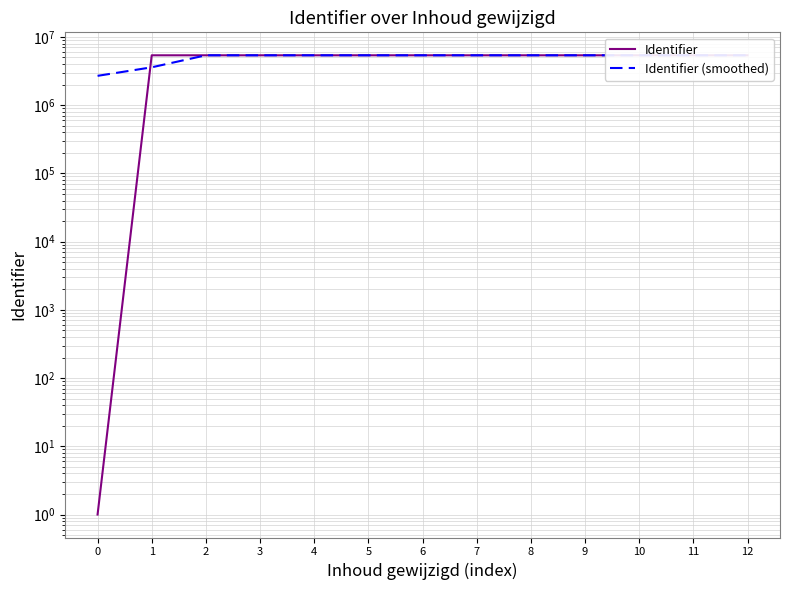

How many data points in Identifier are less than 5376408?

6